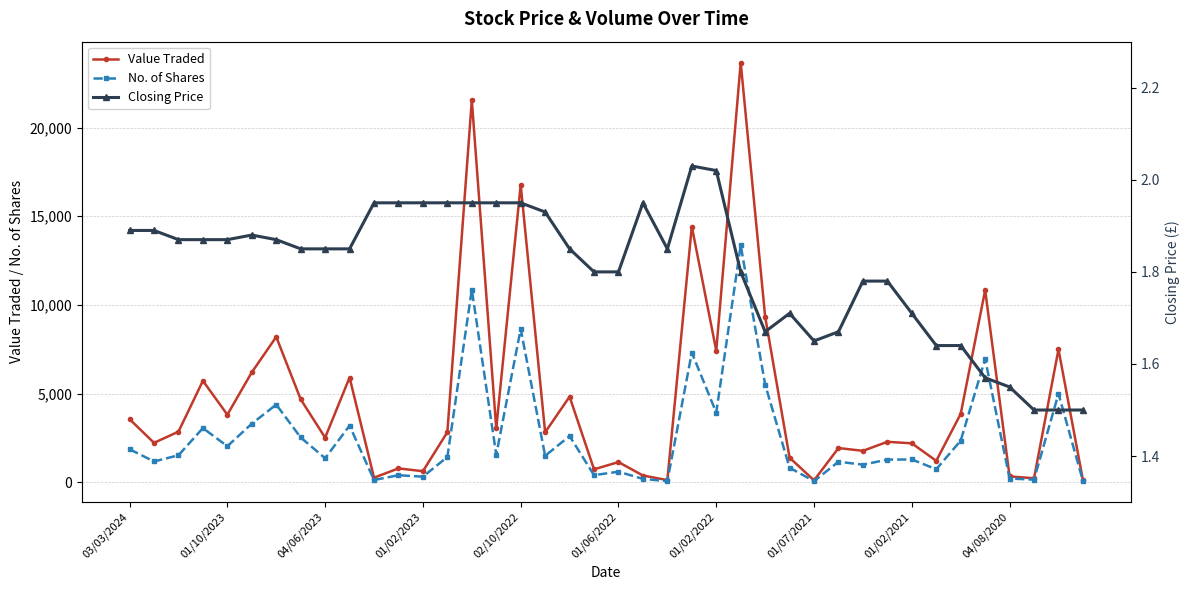

Count the number of data series in this chart.

3